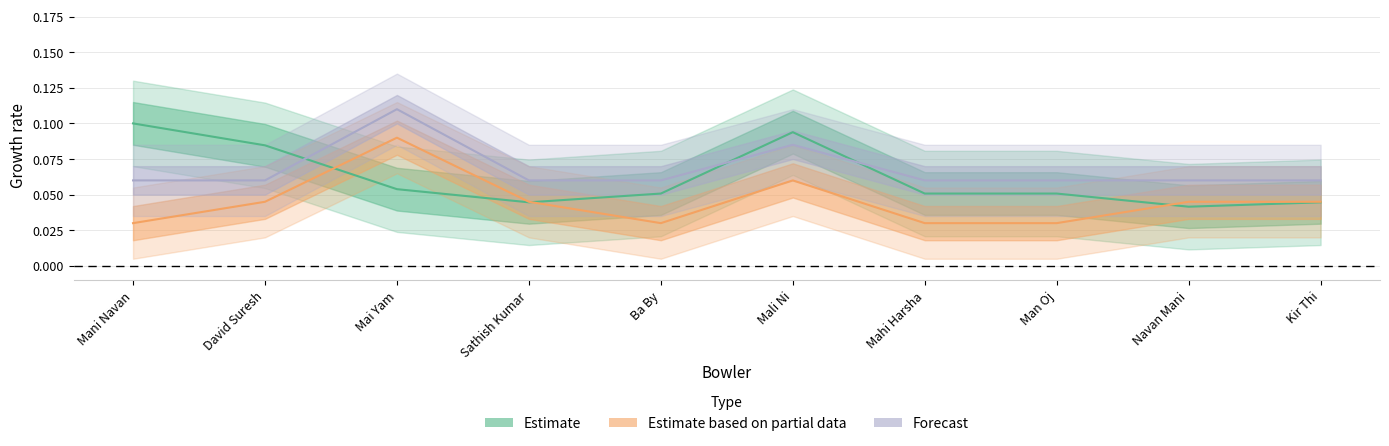

Count the number of categories in the chart.

10